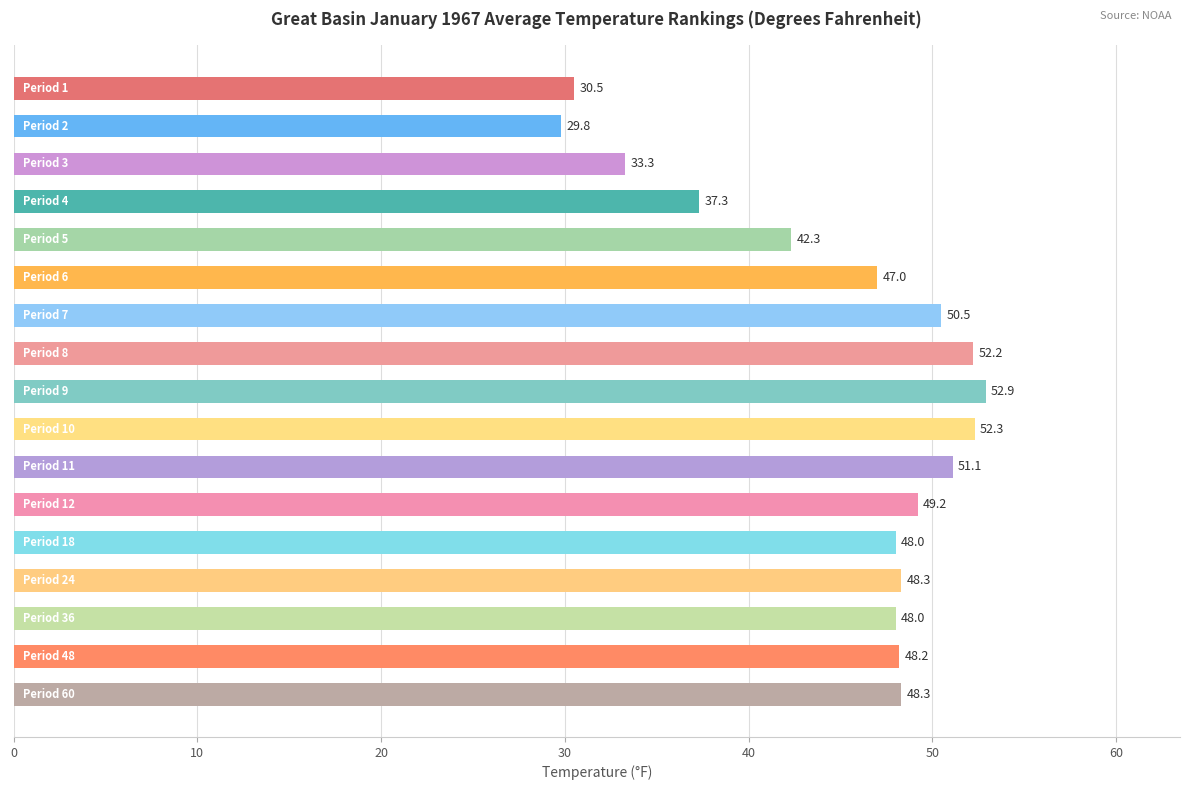

Reading top to bottom, list all the values displayed in this chart.

30.5	29.8	33.3	37.3	42.3	47.0	50.5	52.2	52.9	52.3	51.1	49.2	48.0	48.3	48.0	48.2	48.3